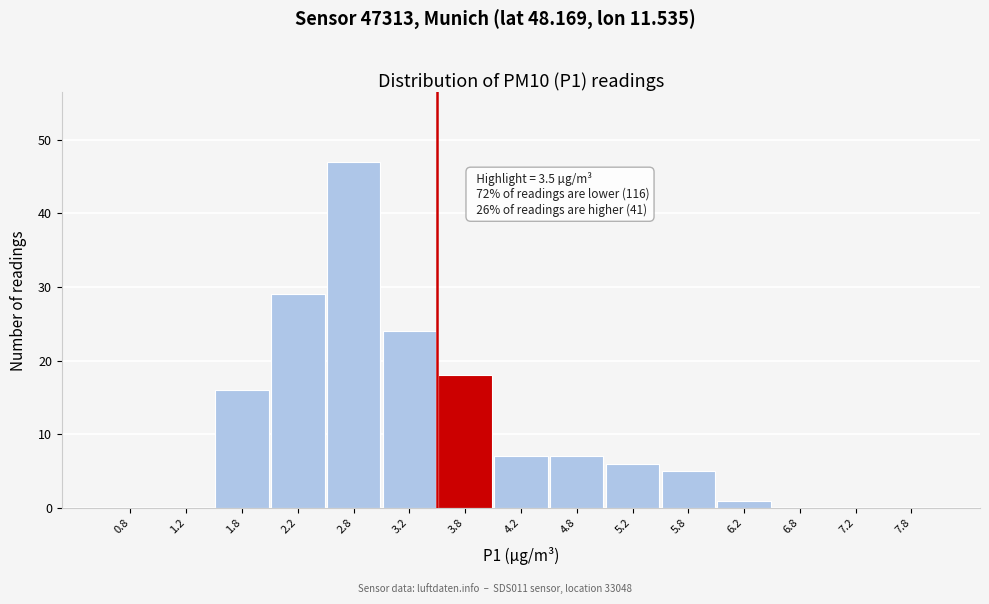

Which range on the x-axis has the tallest bar?

2.5 to 3.0